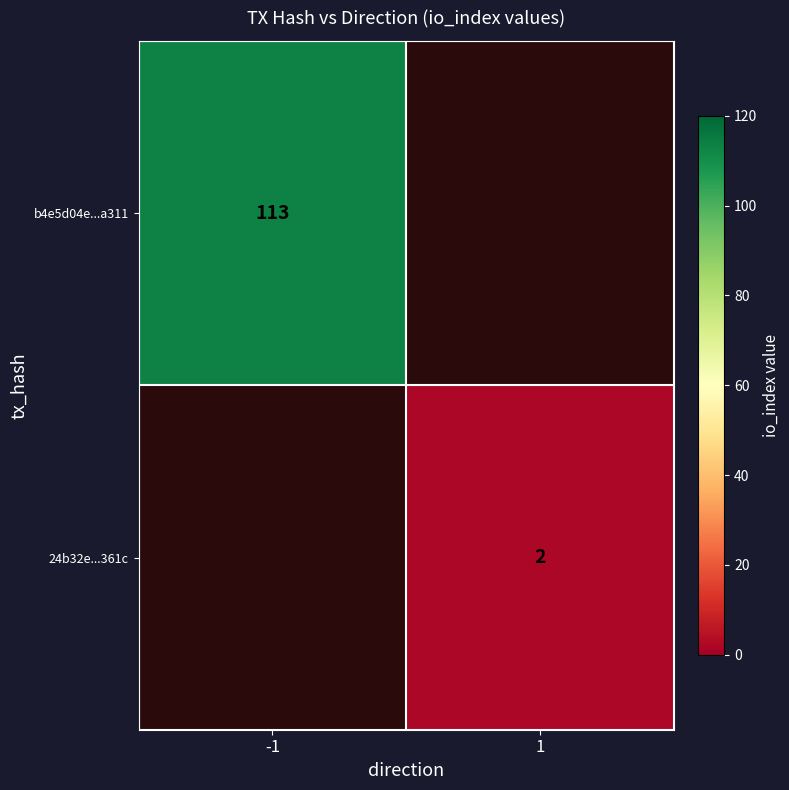

Between 1 and -1, which is larger?

-1